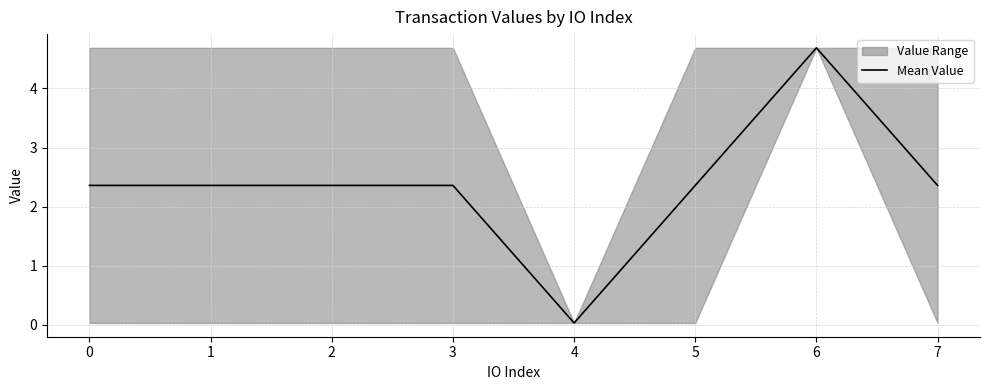

Reading left to right, extract all data points from this chart.

2.4	2.4	2.4	2.4	0.0	2.4	4.7	2.4